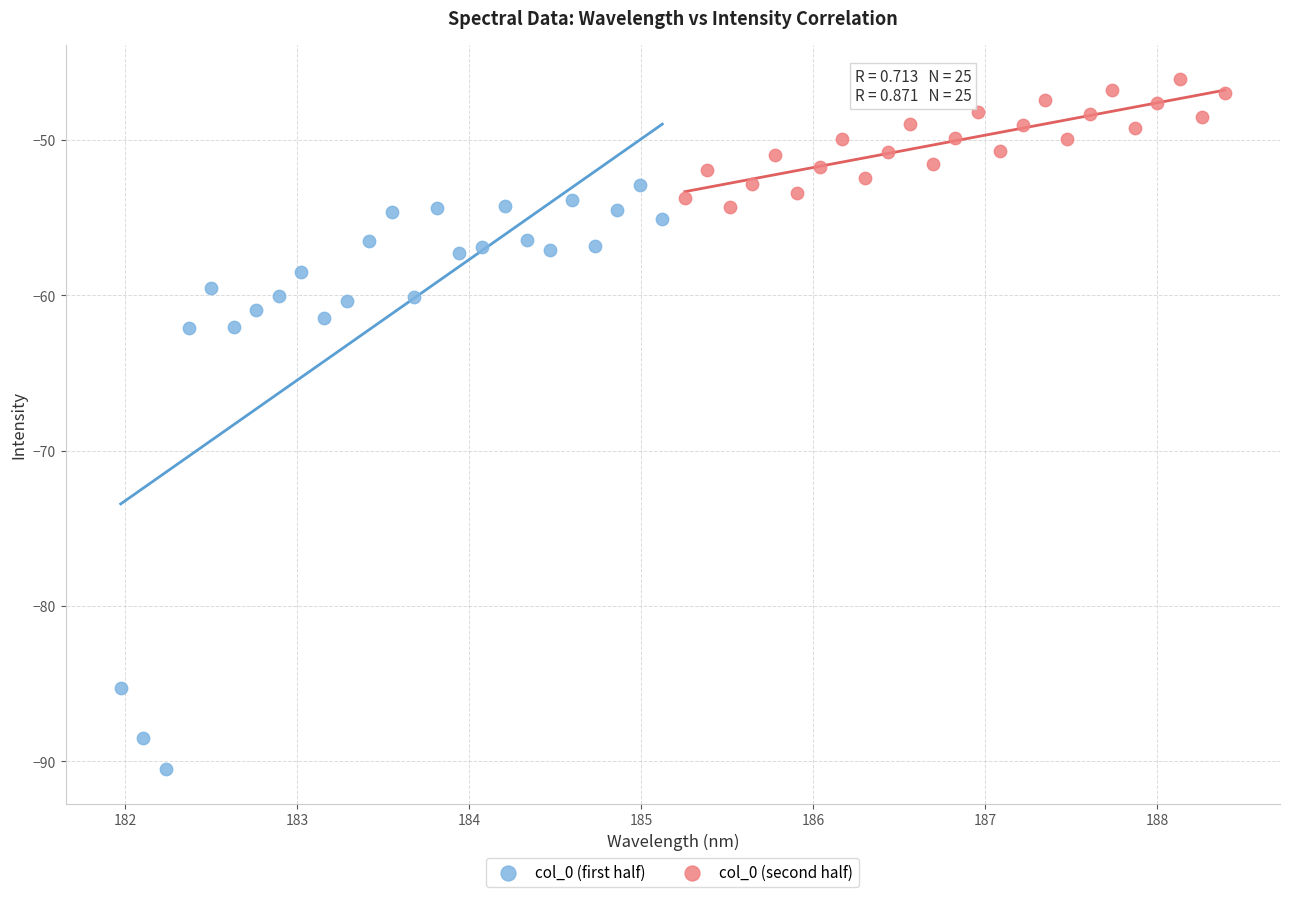

Which series reaches the minimum Y coordinate?

col_0 (first half)